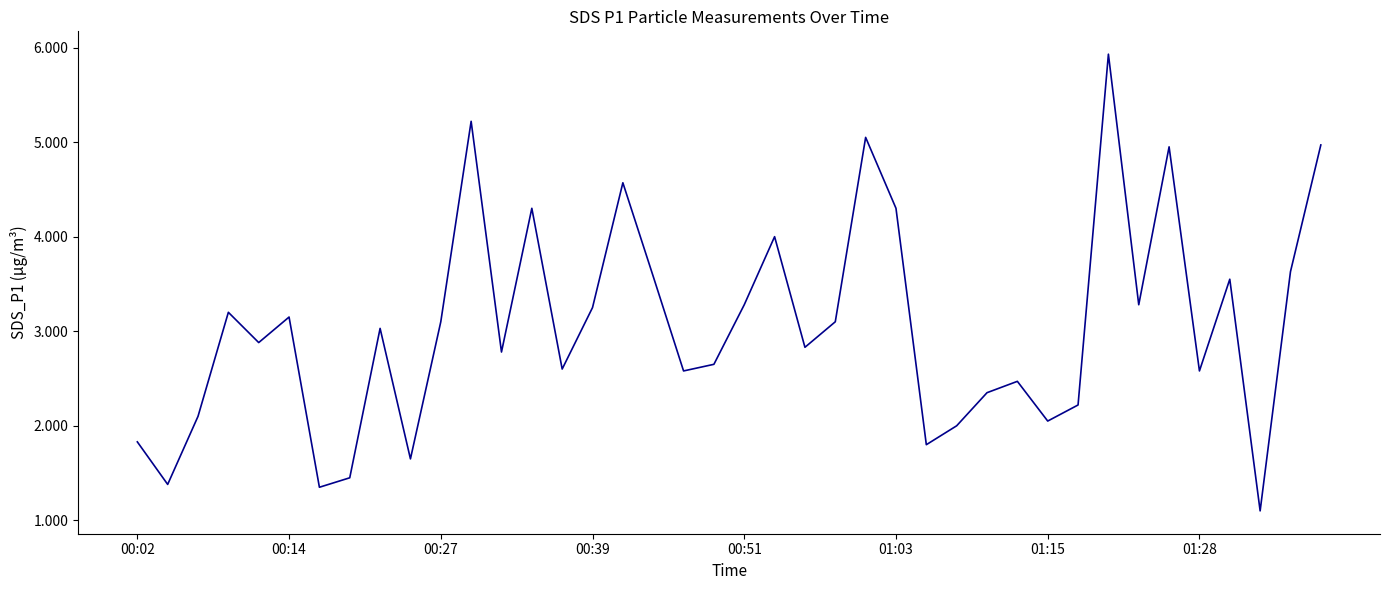

What is the difference between the maximum and minimum values?

4.8